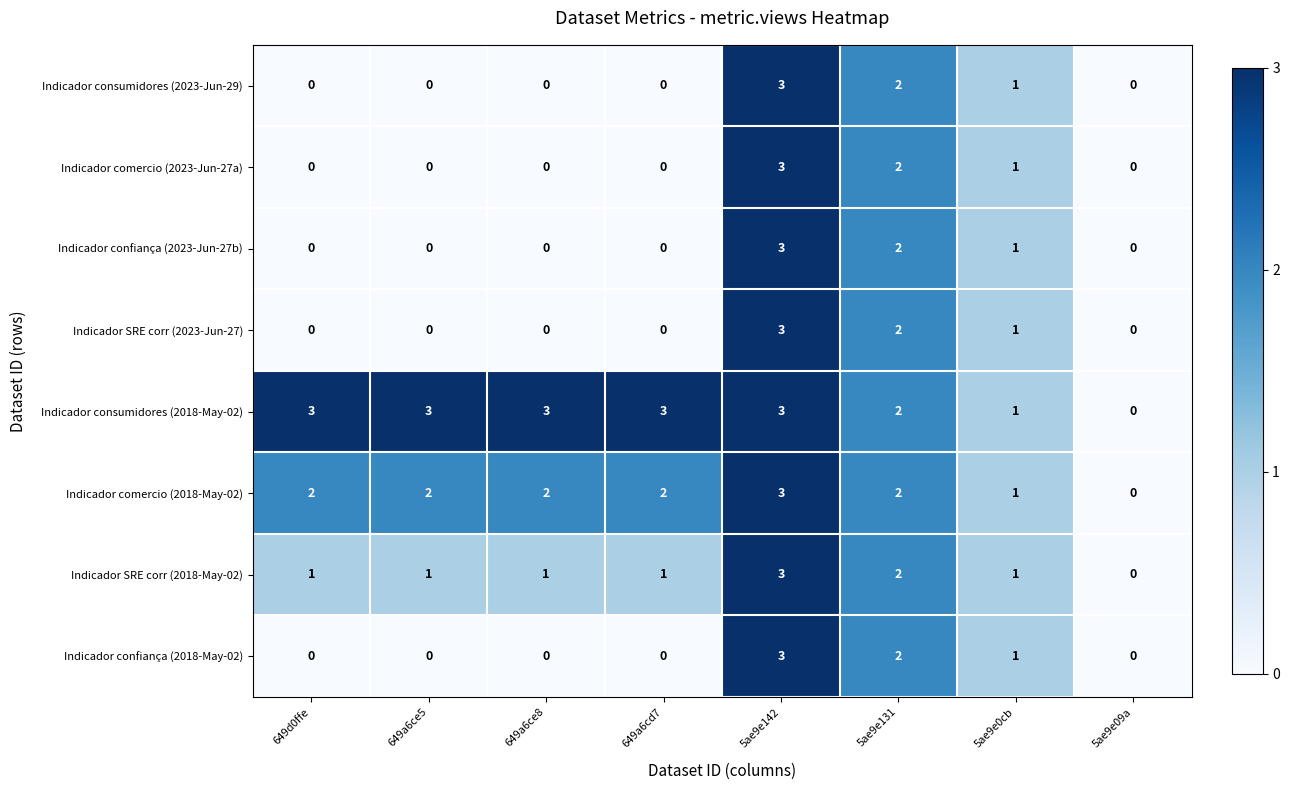

At which category is the sum across all series the highest?

5ae9e142